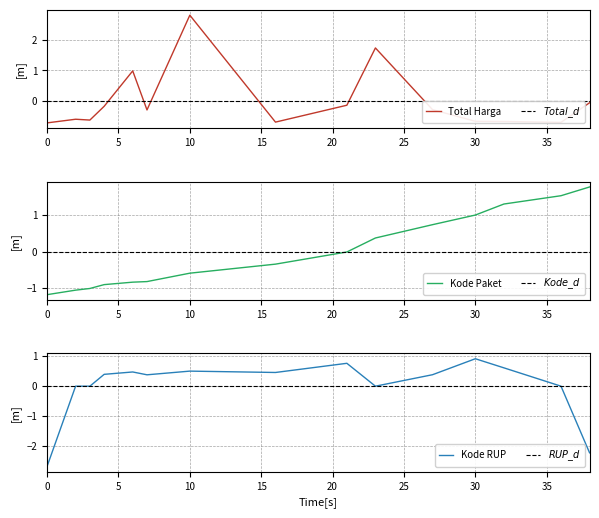

What is the highest value of the Total Harga series?

2.8